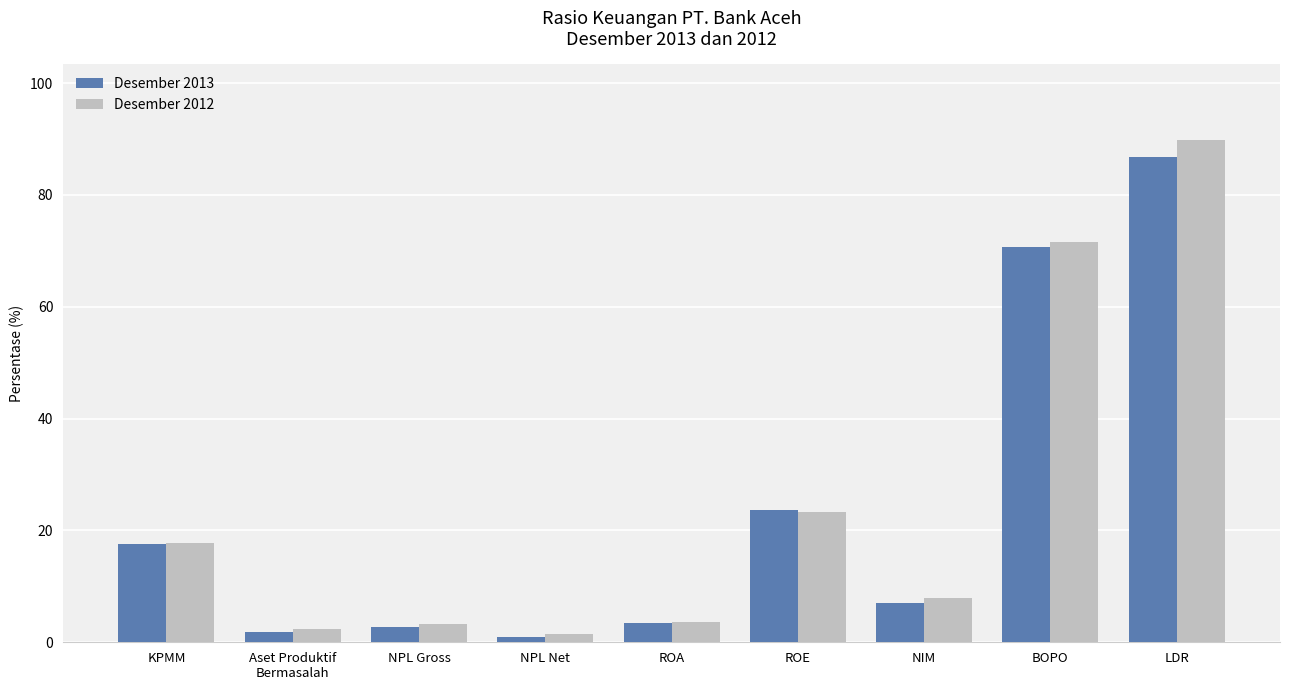

True or false: Desember 2013 has a value of 3.4 at ROA.

True